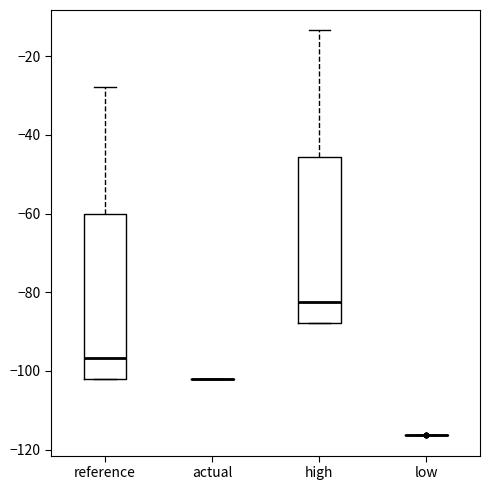

Reading left to right, transcribe this box plot: for each box, give where its median line is, the range the box spans, and where its two whiskers end, as read against the y-axis. The values are not printed on the chart, so give them approximately, as read against the axis.

reference: median -96, box -102 to -60, whiskers -102 to -28
actual: box collapsed to a line at -102, whiskers -102 to -102
high: median -82, box -88 to -46, whiskers -88 to -14
low: box collapsed to a line at -116, whiskers -116 to -116